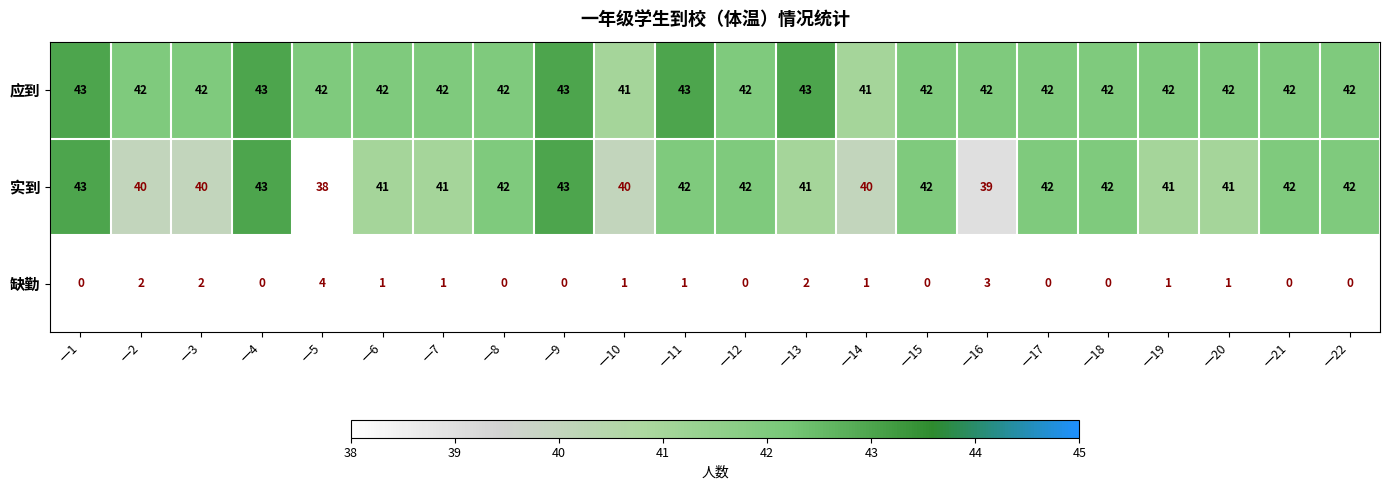

Which series has the largest range (max minus min)?

实到